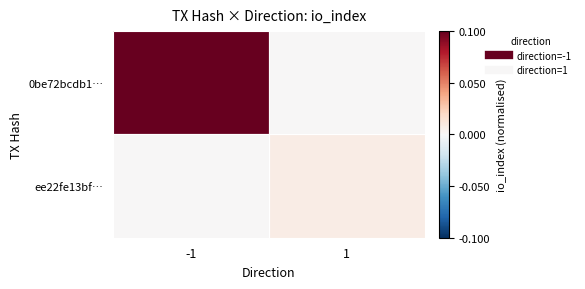

Reading right to left, transcribe all the data shown in this chart.

0be72bcdb1…: 1=0.0	-1=0.1
ee22fe13bf…: 1=0.0	-1=0.0